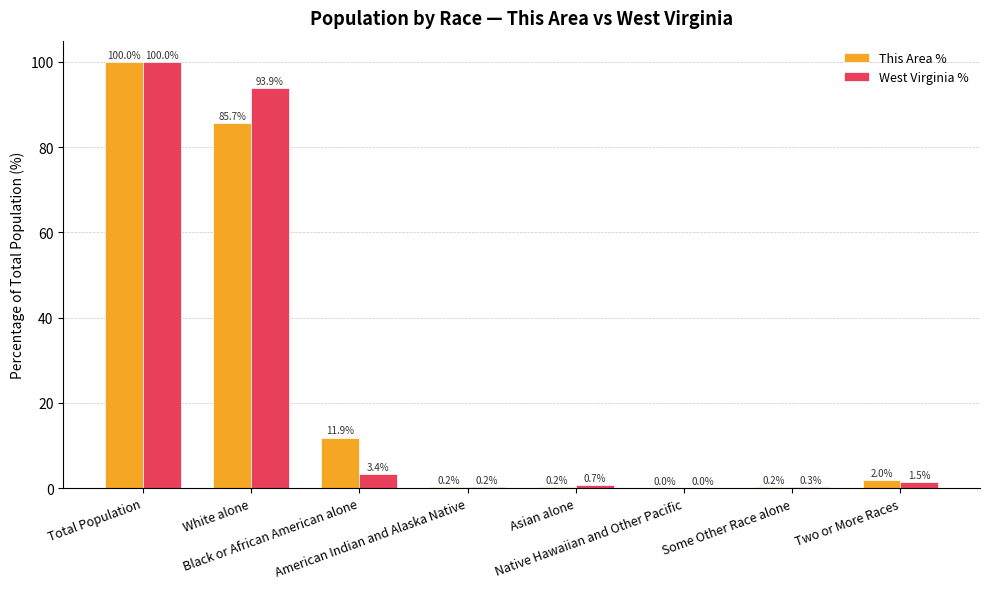

The West Virginia % series shows 158.6 at Total Population. True or false?

False